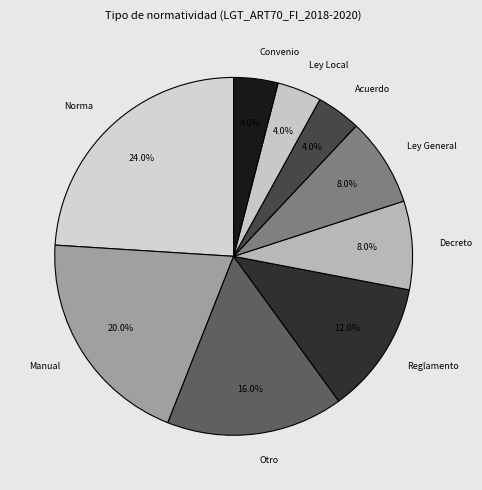

Which category has the biggest portion of the pie?

Norma